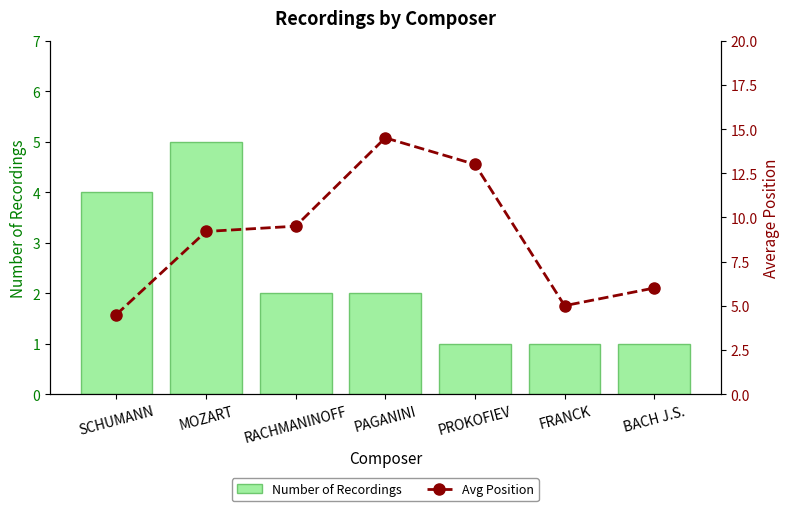

What is the label of the 6th bar from the right?

MOZART